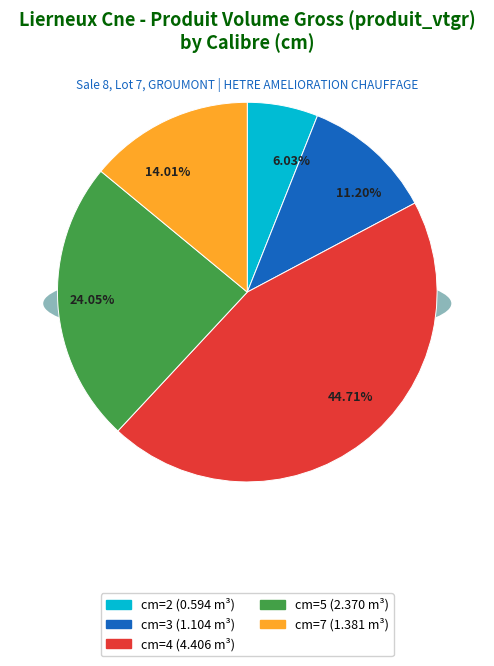

Which has a higher value, cm=5 or cm=2?

cm=5